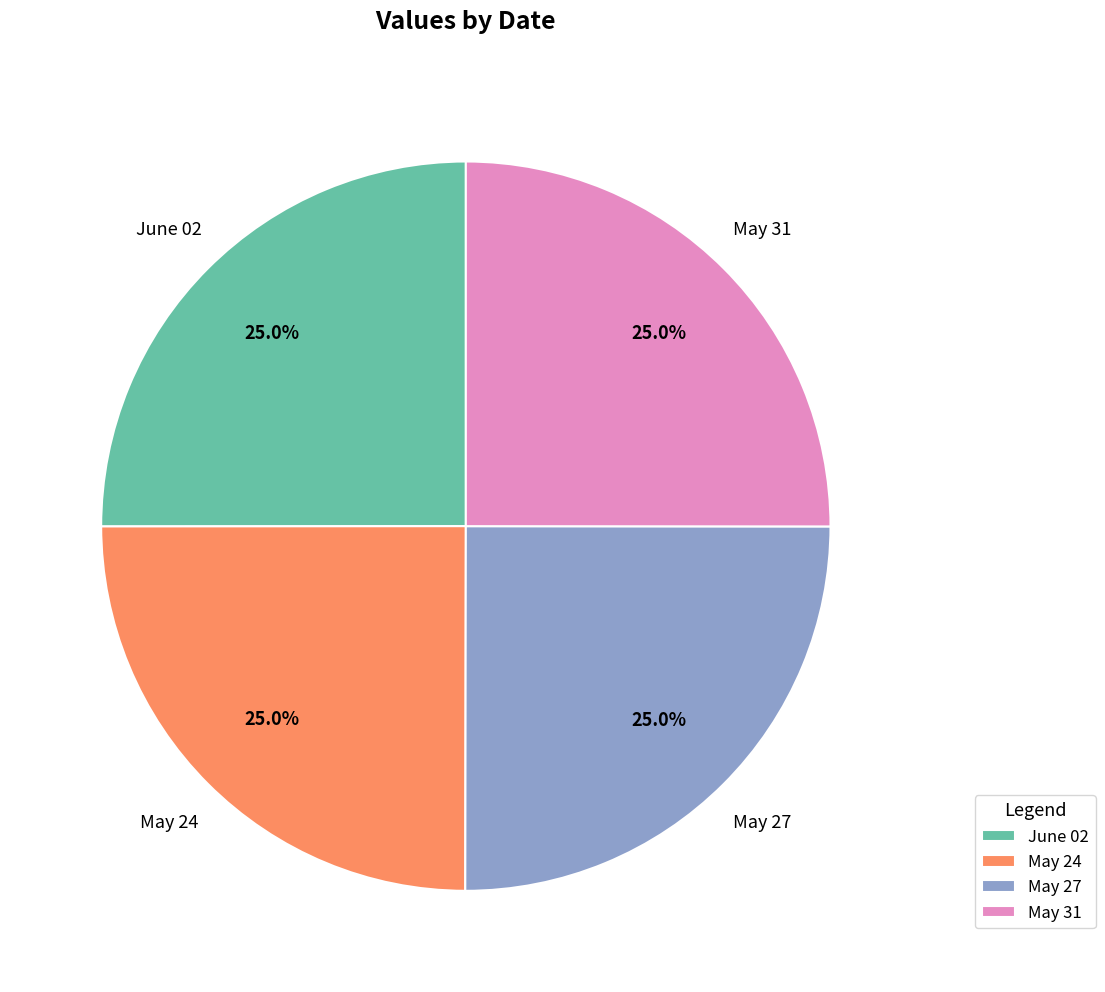

Does May 27 represent more than half of the total?

No